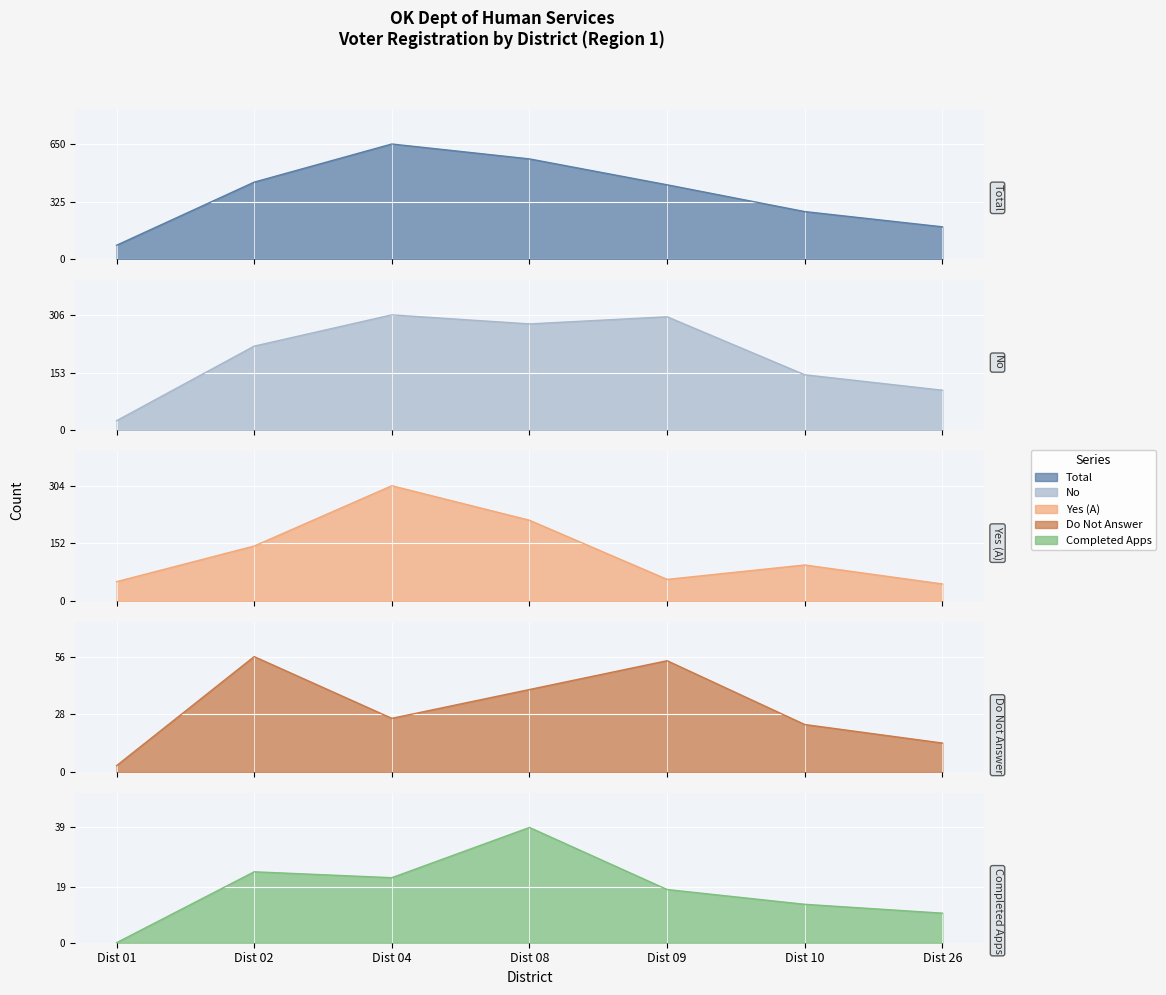

Count the number of data series in this chart.

5